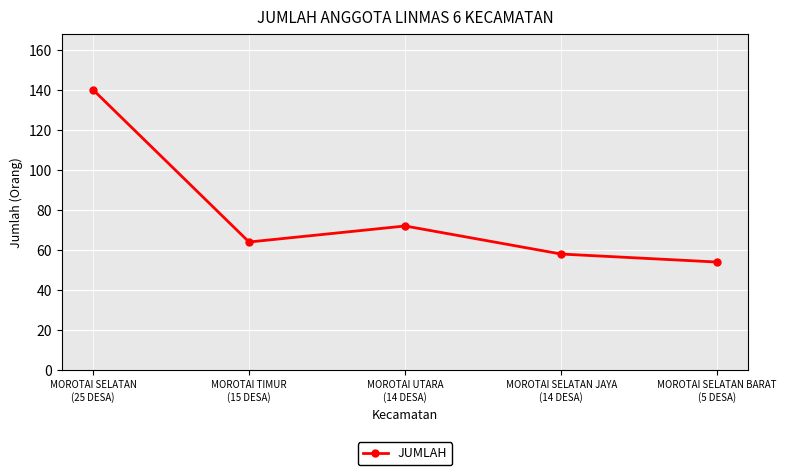

What is the maximum value shown in the chart?

140